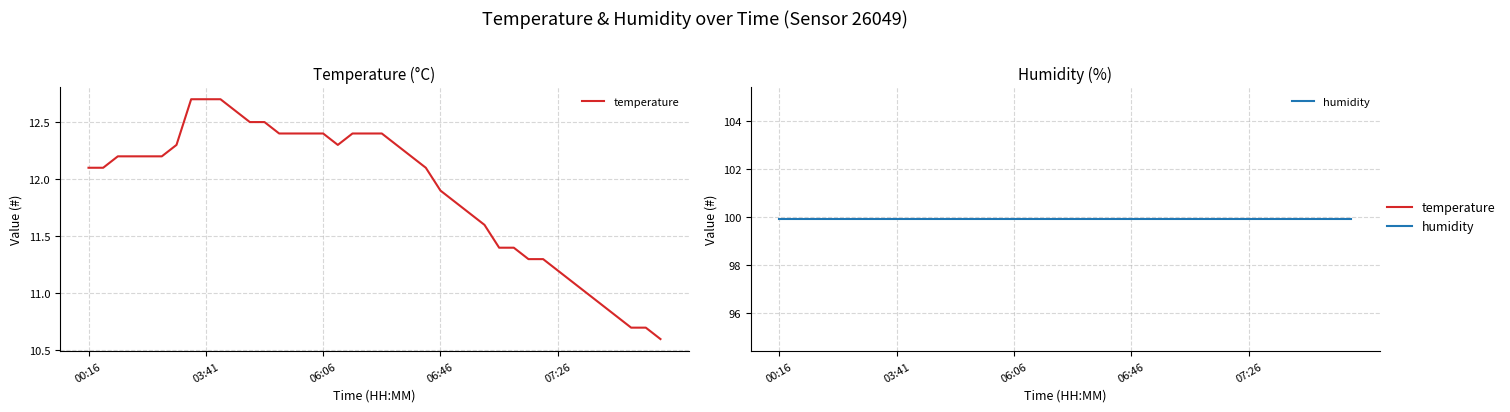

What is the spread (max minus min) of values at 26?

88.2